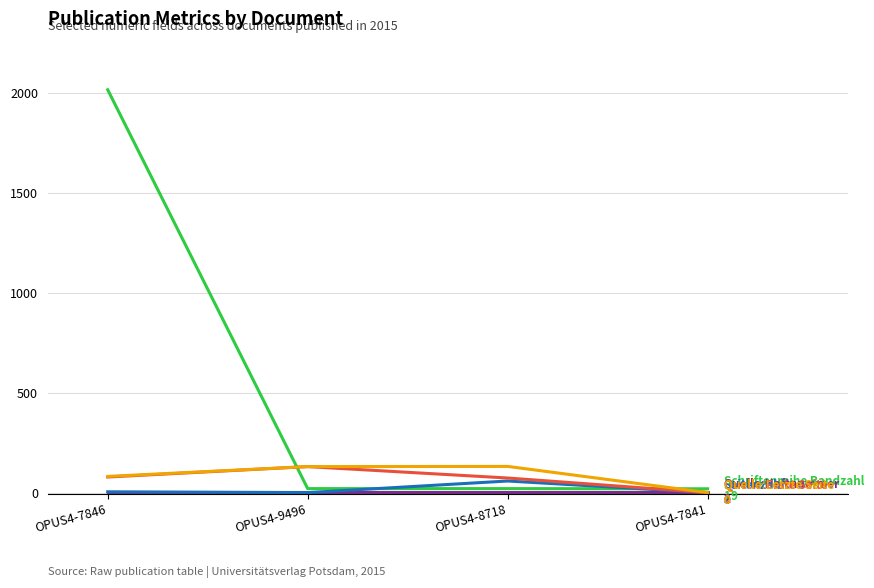

At which category is the sum across all series the highest?

OPUS4-7846